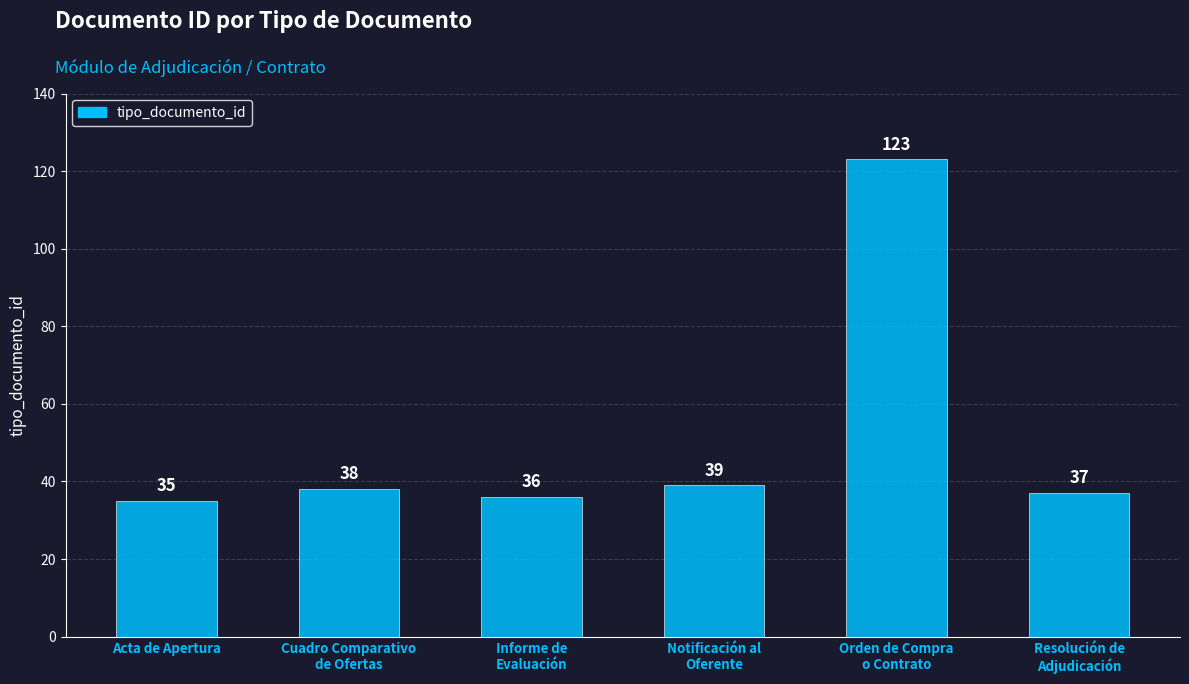

What is the greatest value displayed?

123